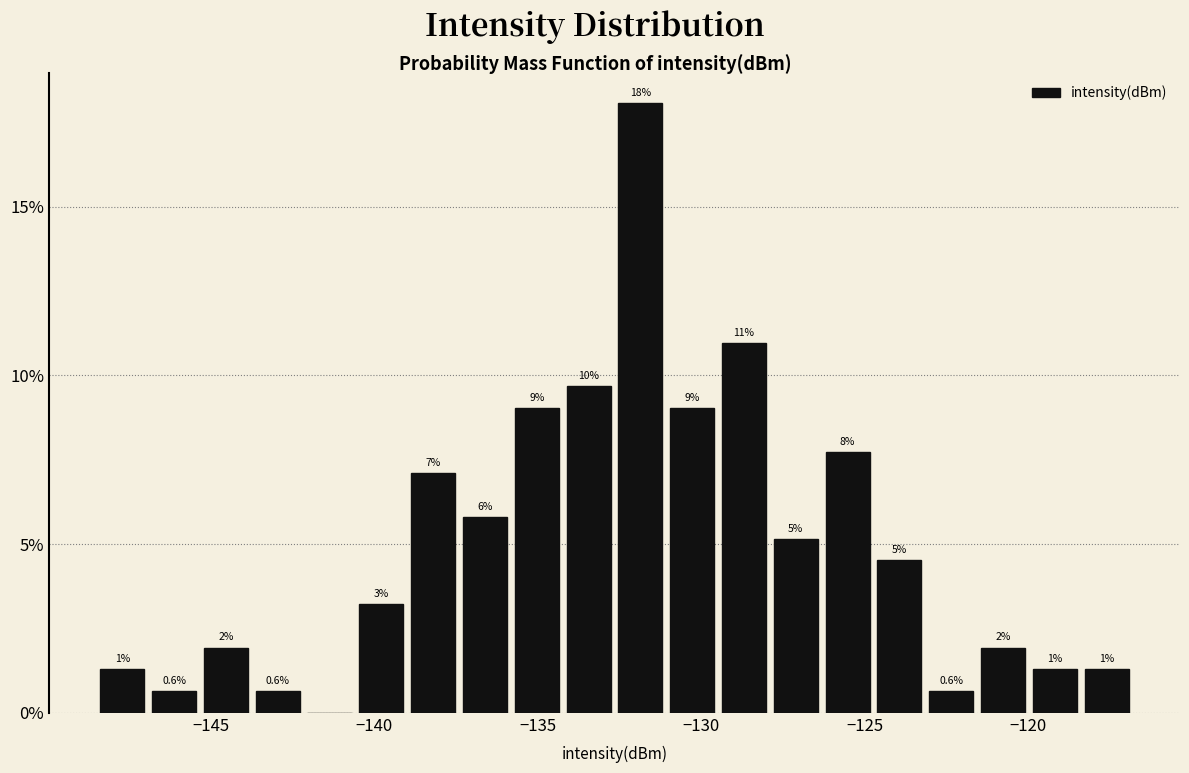

Around what value on the x-axis is the tallest bar? Give the approximate position of its centre, as read against the axis.

-132.0